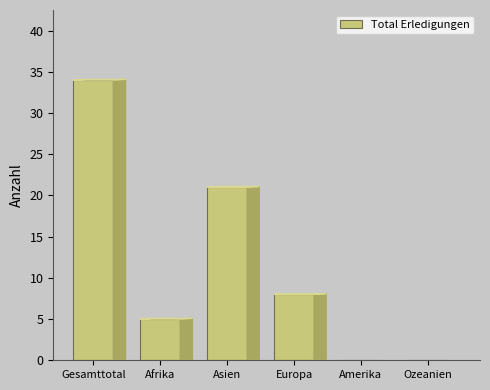

Reading left to right, what are all the values shown in this chart?

Gesamttotal=34	Afrika=5	Asien=21	Europa=8	Amerika=0	Ozeanien=0